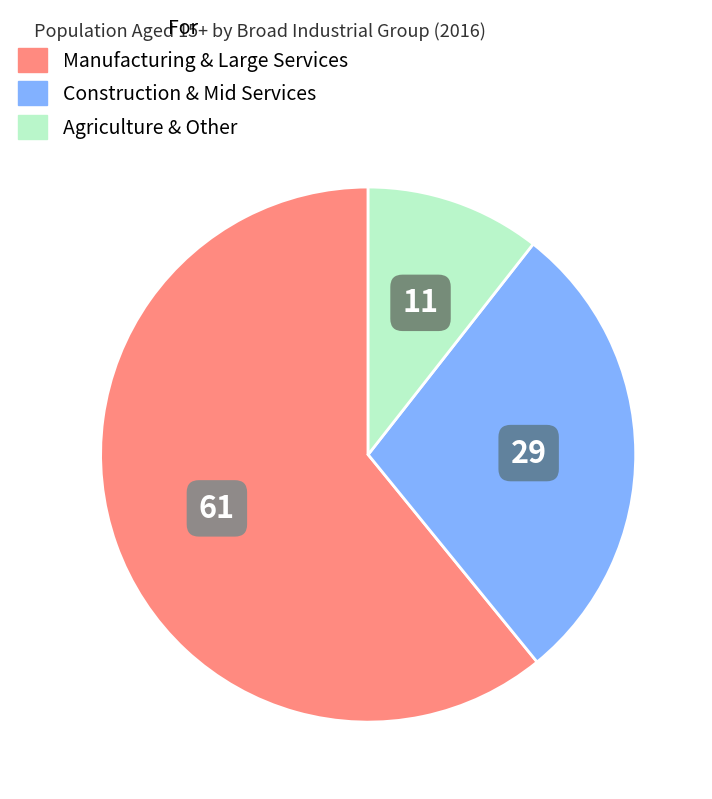

True or false: Manufacturing & Large Services accounts for 76% of the total.

False